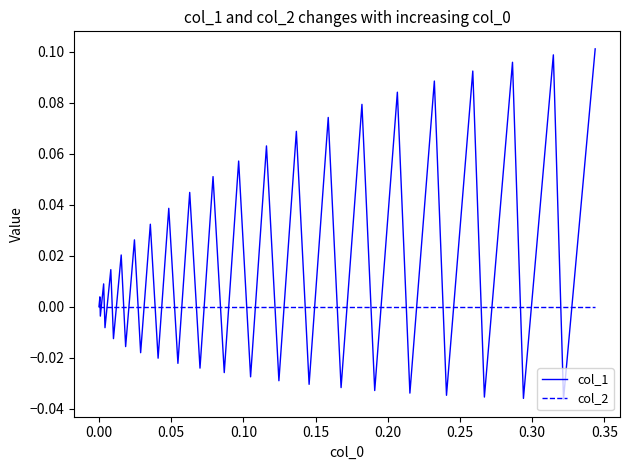

List the series in order of their overall mean, lowest first.

col_2, col_1